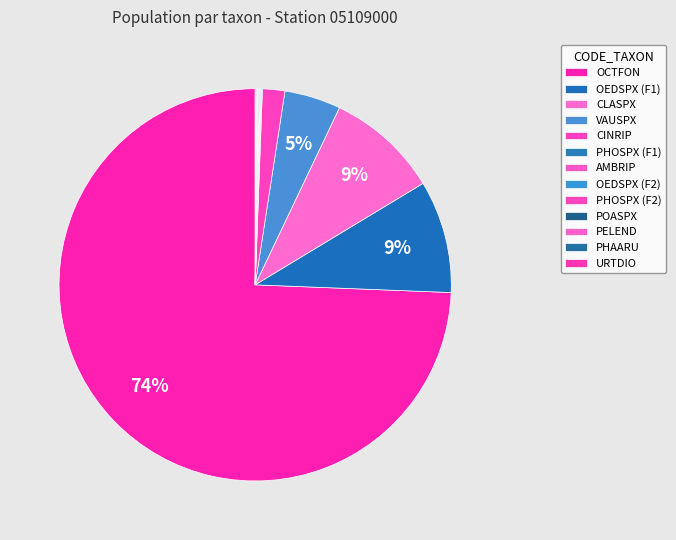

What percentage is the CLASPX slice, to the nearest percent?

9%